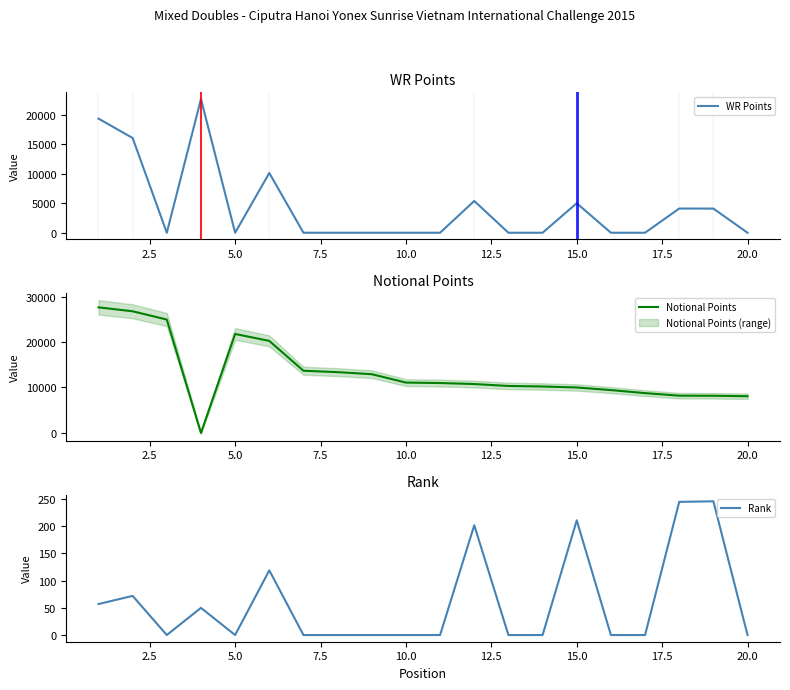

How many interior local valleys does the WR Points series have?

2